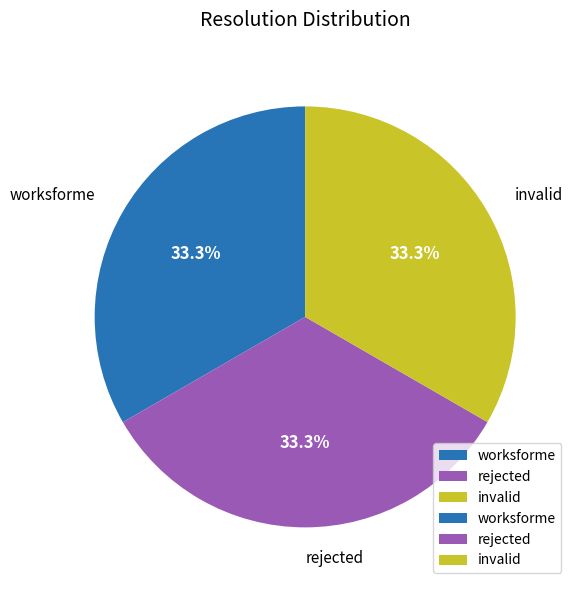

Combined, what portion of the pie is invalid and rejected?

66.7%